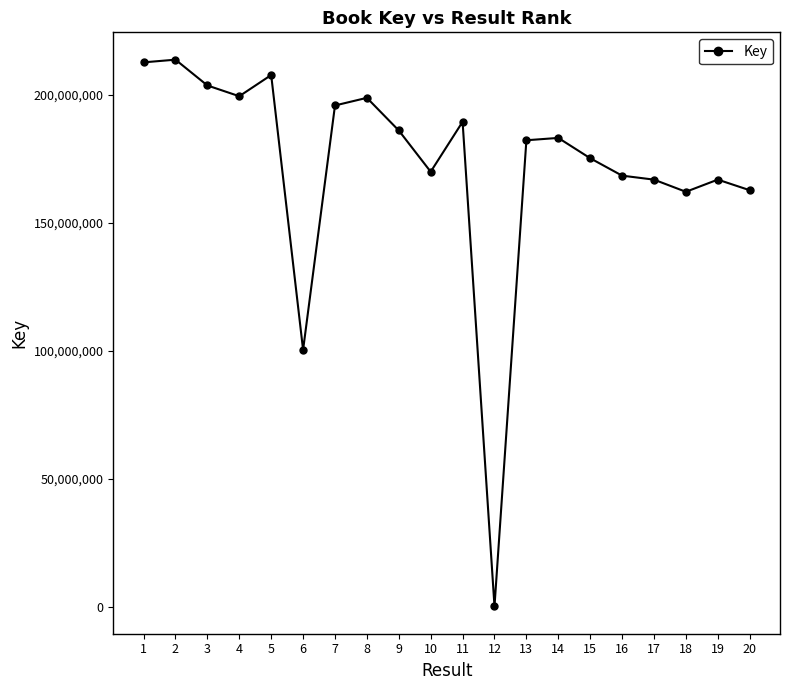

What is the greatest value displayed?

213627046